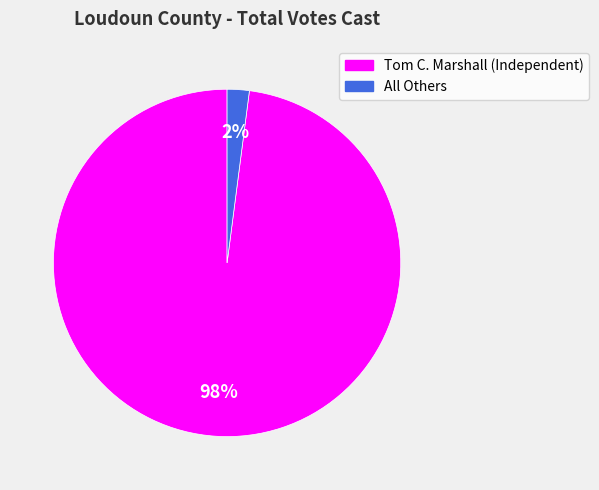

Between Tom C. Marshall (Independent) and All Others, which is larger?

Tom C. Marshall (Independent)